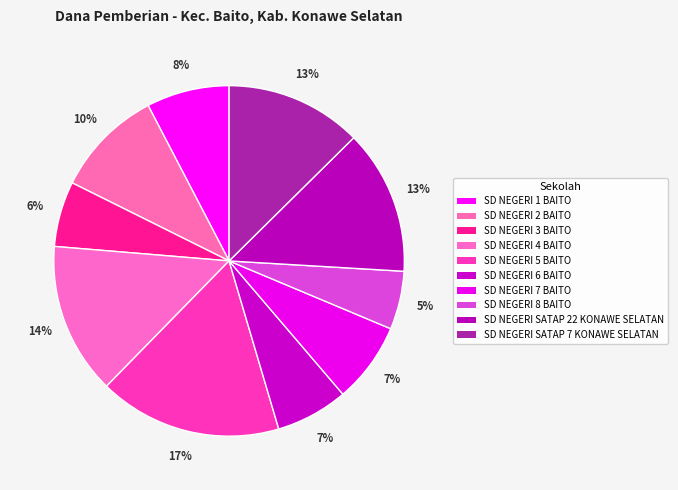

Which category has the smallest portion of the pie?

SD NEGERI 8 BAITO